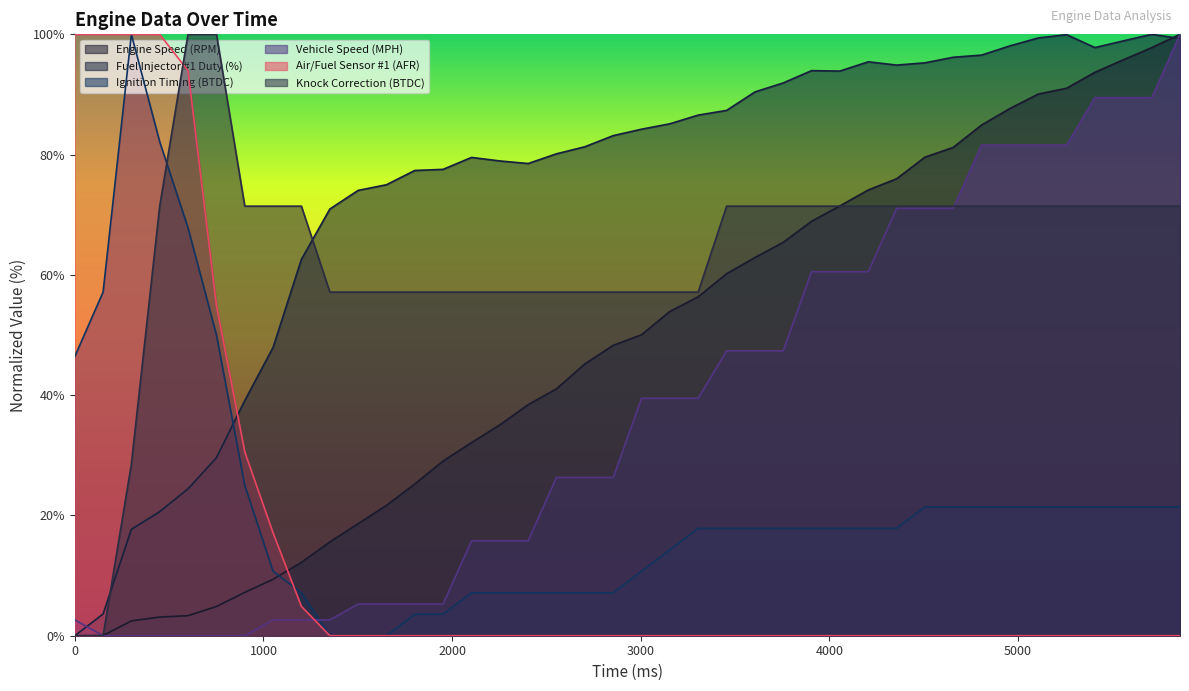

What is the sum of all Engine Speed (RPM) values?

1933.9